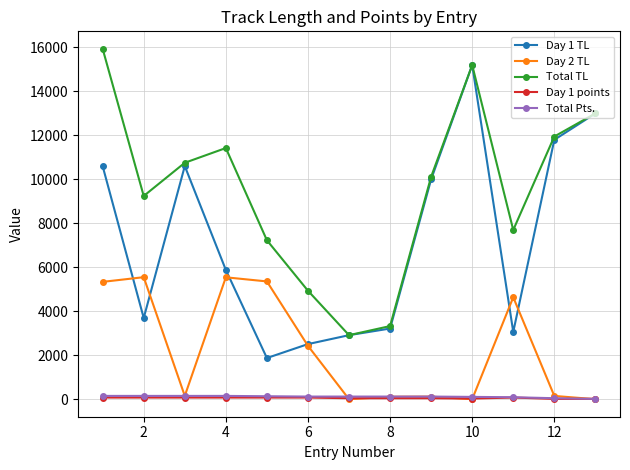

Which series has the largest total across all categories?

Total TL